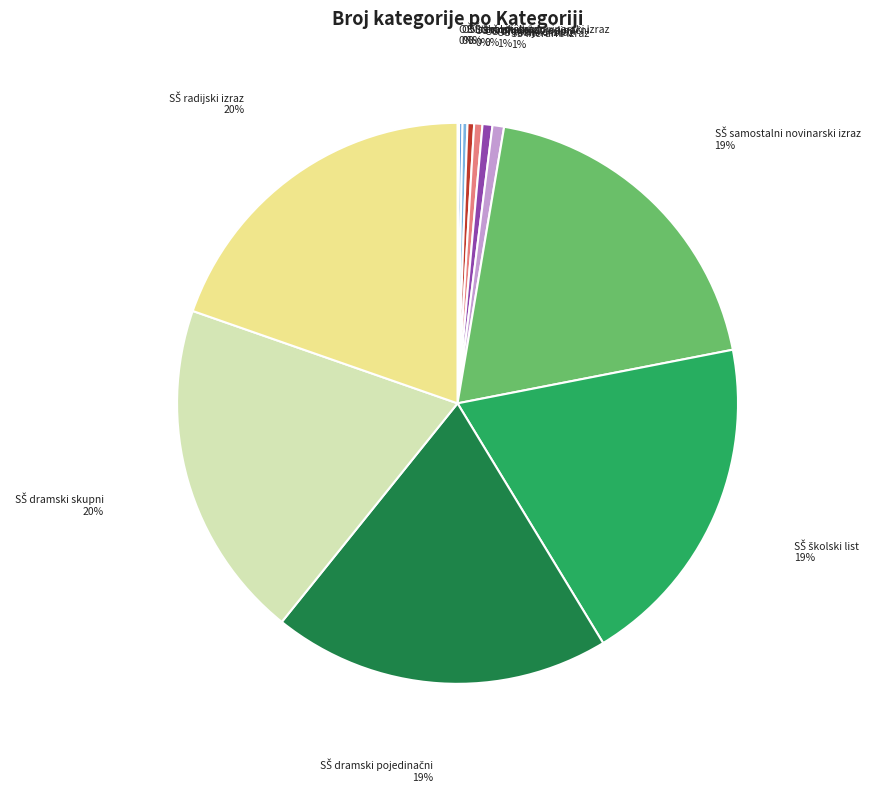

To the nearest percent, what is the average slice percentage?

8%